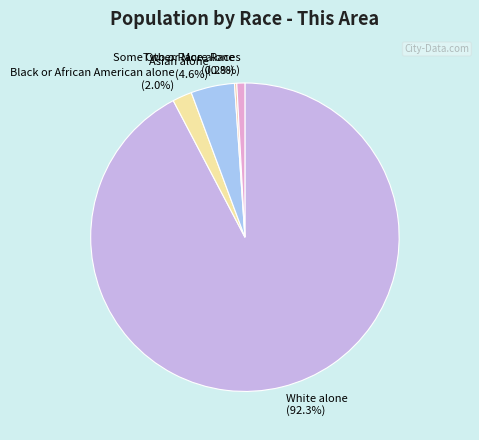

To the nearest percent, what is the difference between the largest and smallest slice percentages?

92%